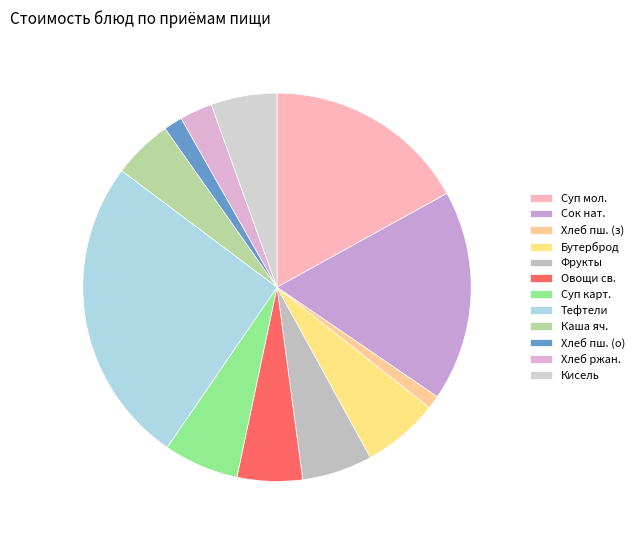

Count the number of slices in the pie.

12